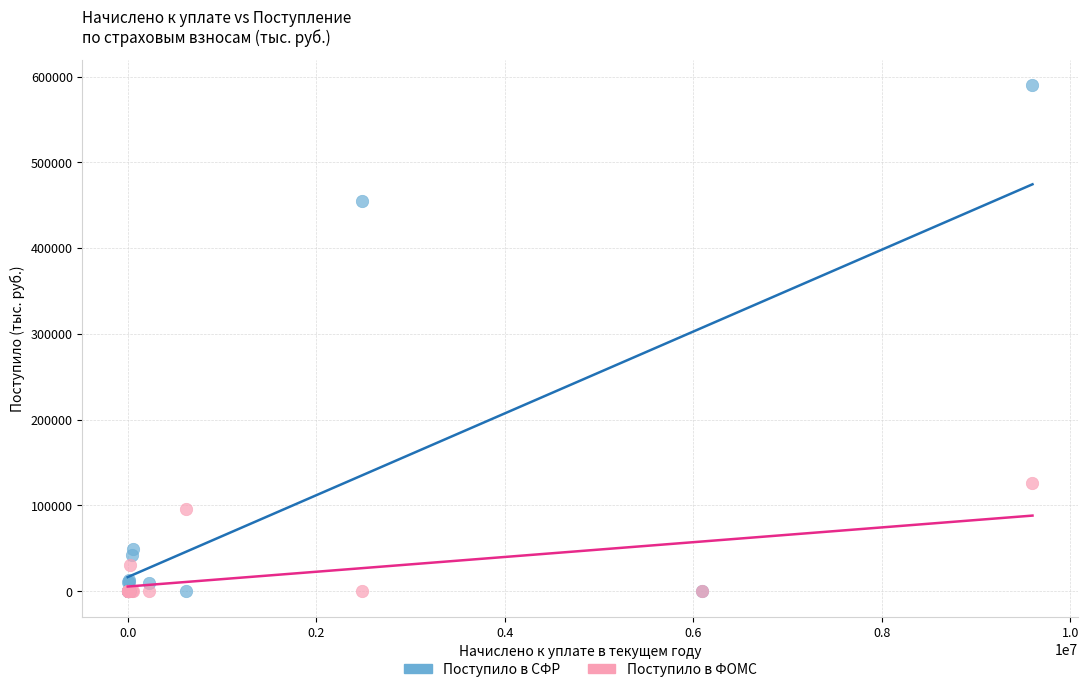

In the Поступило в ФОМС series, what Y value is closest to 63379?

95814